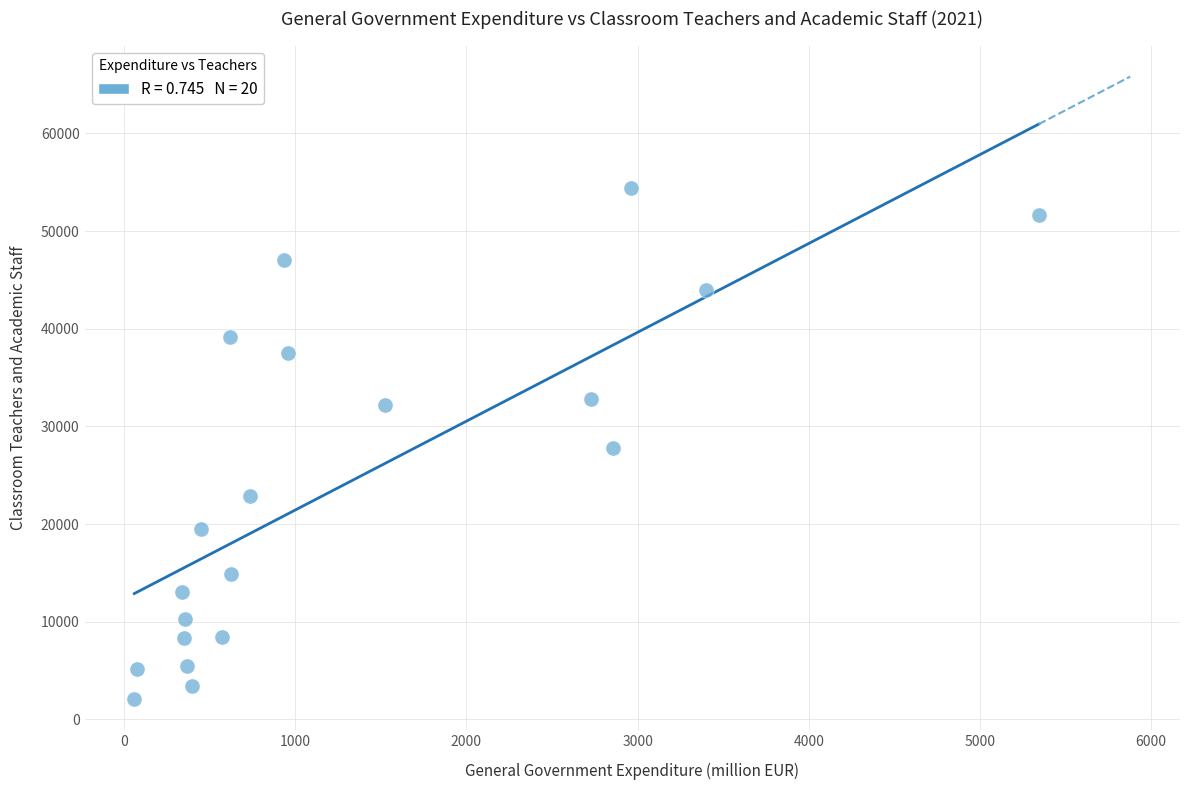

What is the range of Y values (max minus min)?

52351